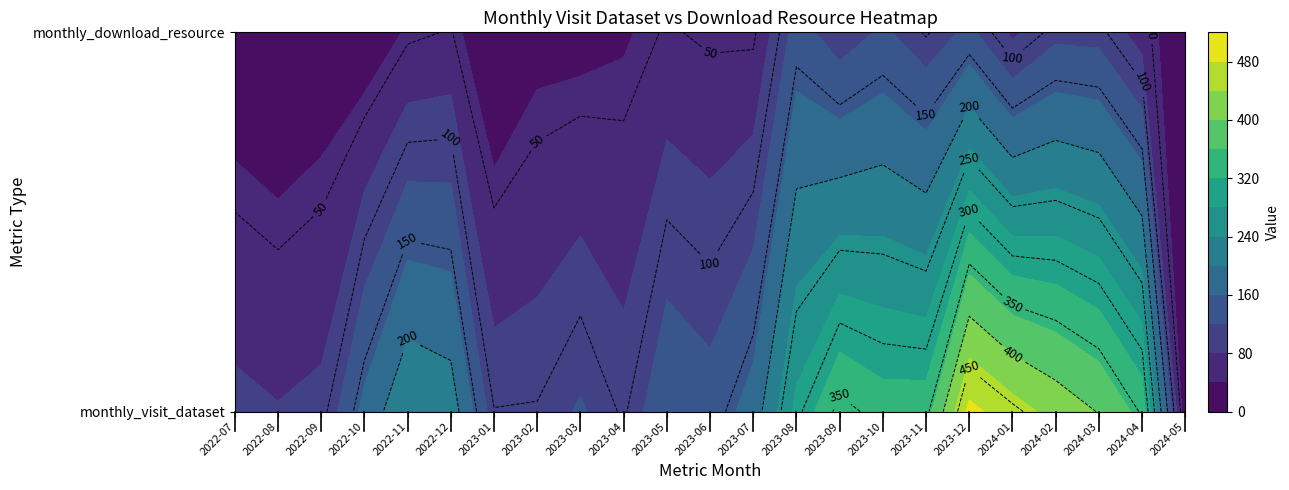

Which has a higher value, 2023-04 or 2023-09?

2023-09